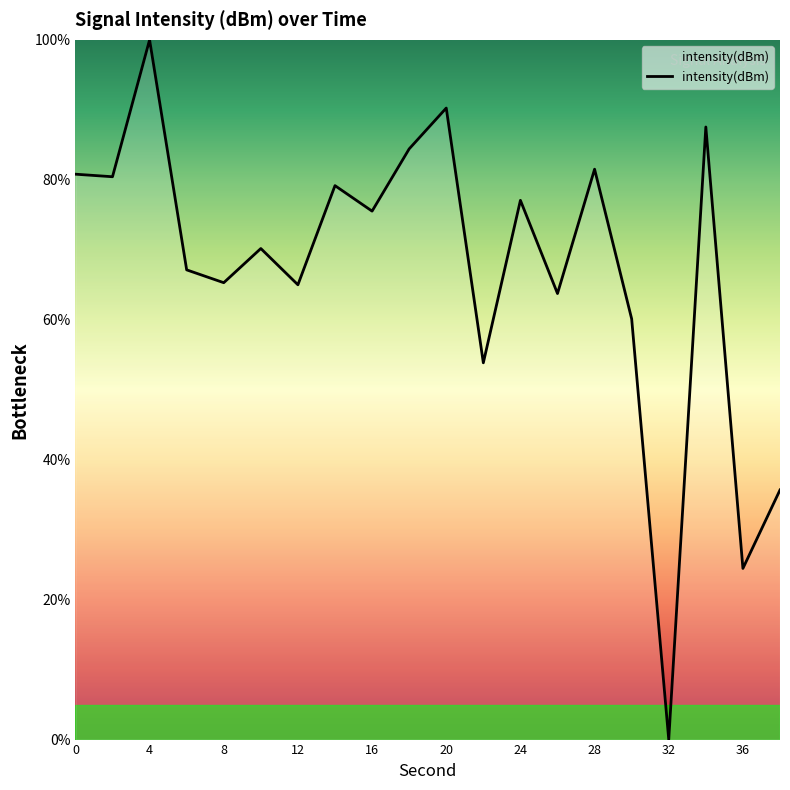

What is the greatest value displayed?

100.0